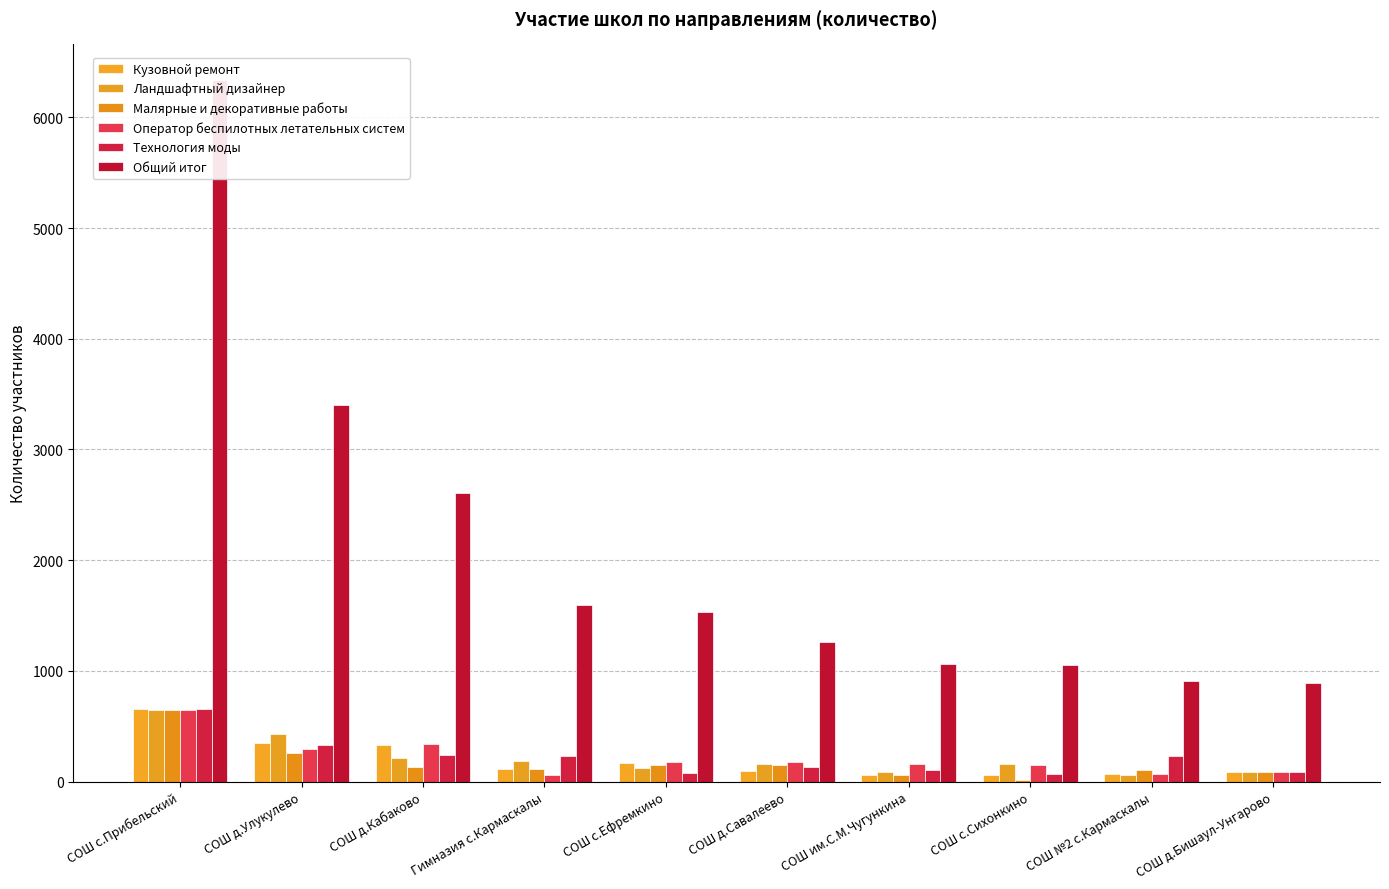

Which series has the largest total across all categories?

Общий итог